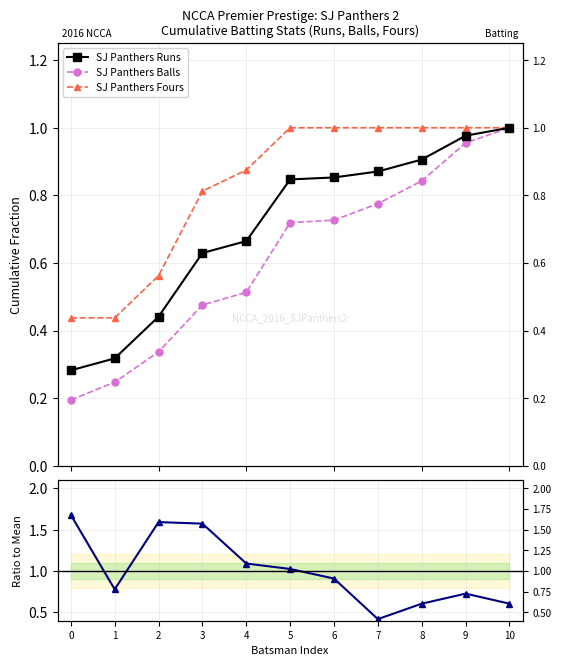

Rank the categories by SJ Panthers Fours value from highest to lowest.

5, 6, 7, 8, 9, 10, 4, 3, 2, 0, 1